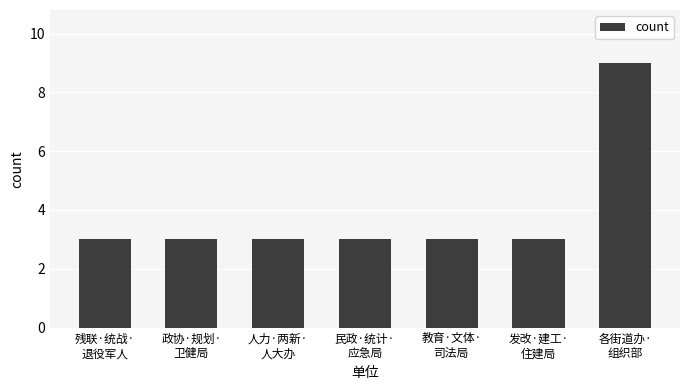

What is the label of the 2nd bar from the right?

发改·建工·
住建局